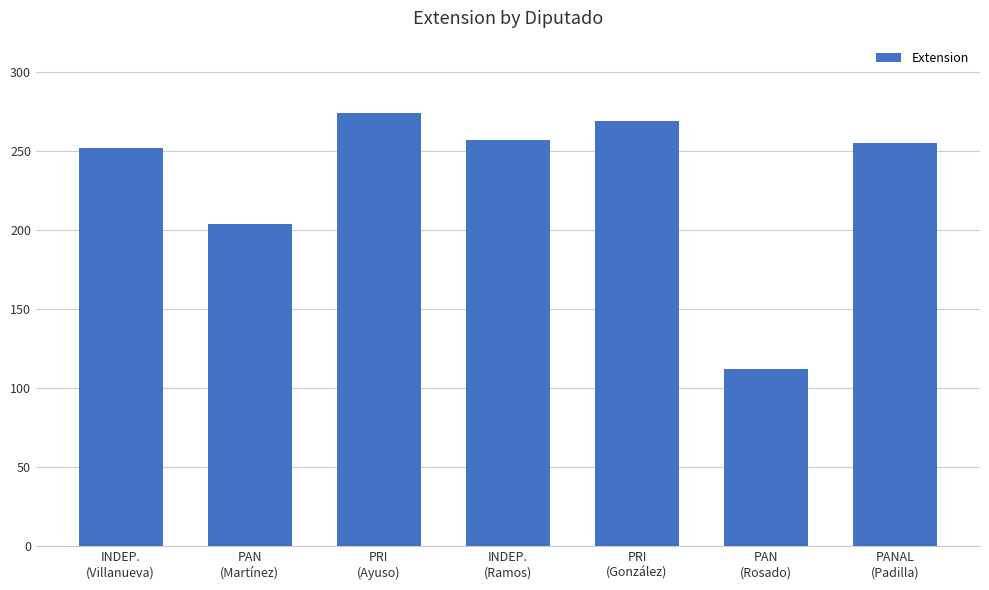

Reading right to left, what are all the values shown in this chart?

PANAL
(Padilla)=255	PAN
(Rosado)=112	PRI
(González)=269	INDEP.
(Ramos)=257	PRI
(Ayuso)=274	PAN
(Martínez)=204	INDEP.
(Villanueva)=252